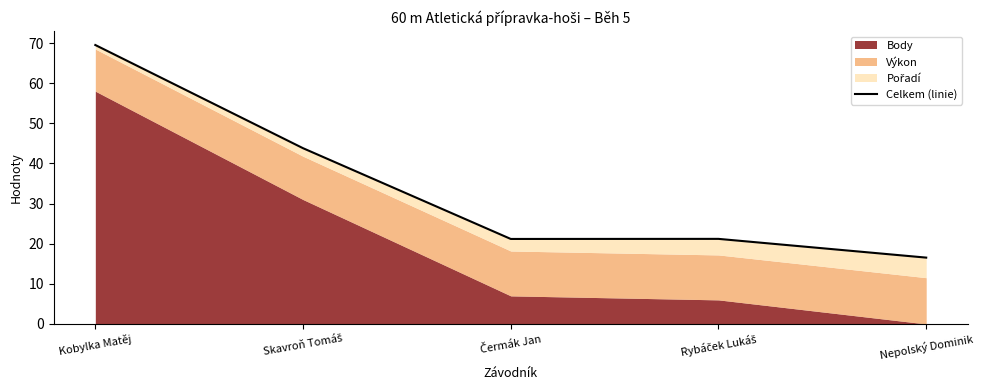

Reading right to left, list all the values displayed in this chart.

Nepolský Dominik=16.5	Rybáček Lukáš=21.2	Čermák Jan=21.2	Skavroň Tomáš=43.8	Kobylka Matěj=69.5